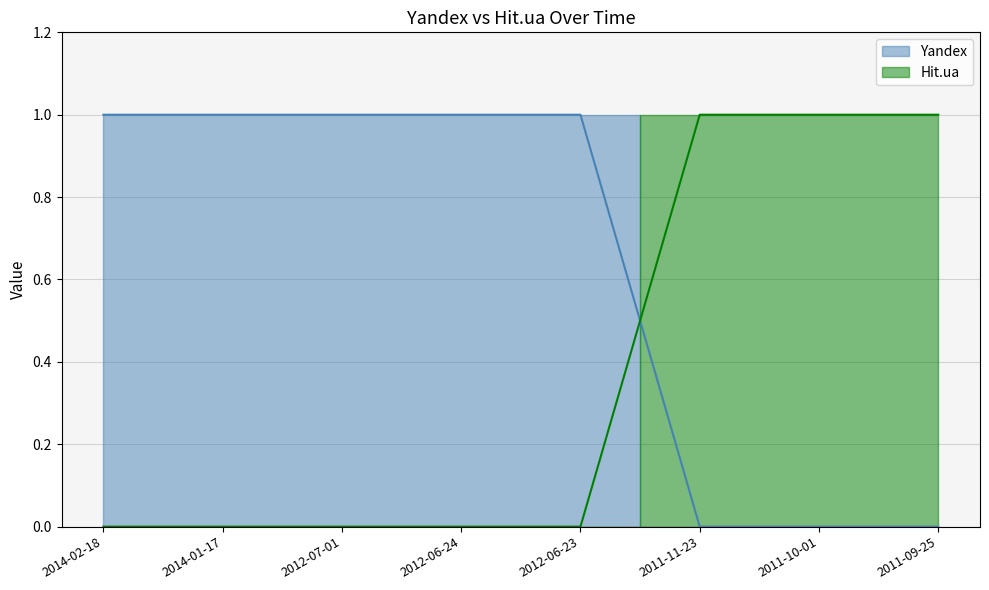

How many distinct data groups are displayed?

2